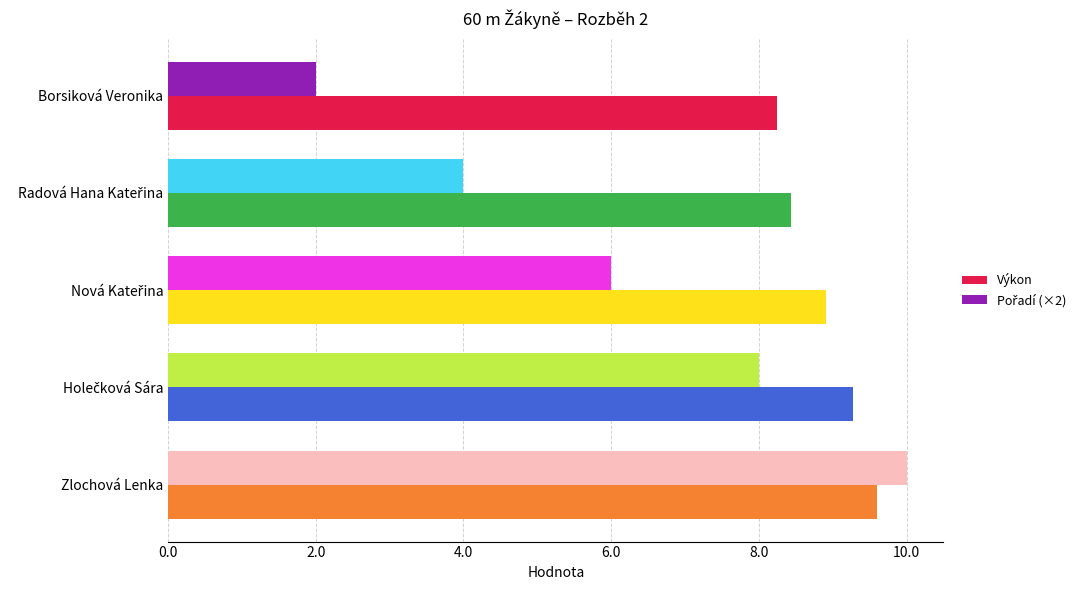

What is the average value of the Výkon series?

8.9